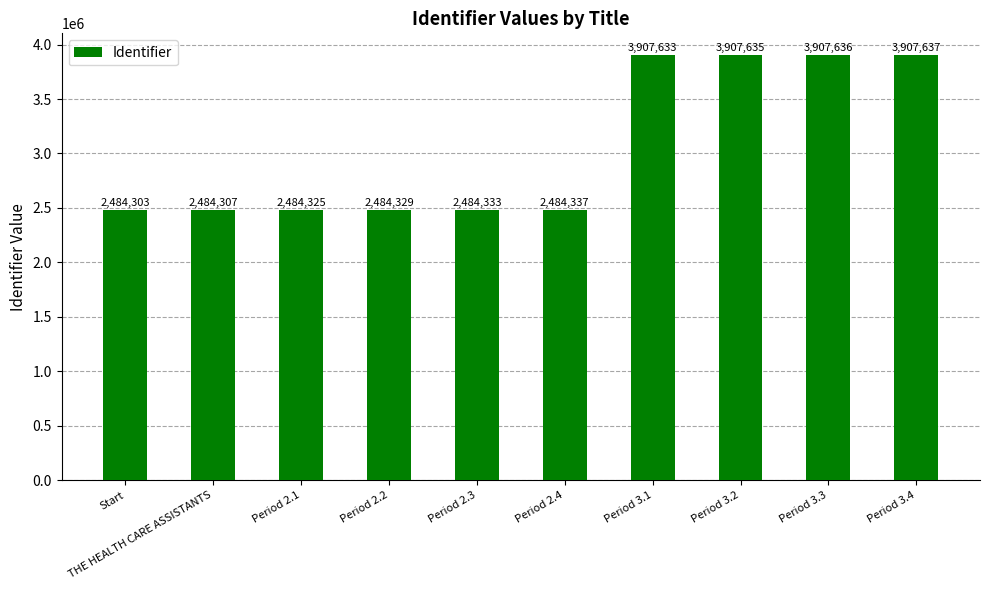

What is the approximate value at Period 2.3, to the nearest 50?

2484350